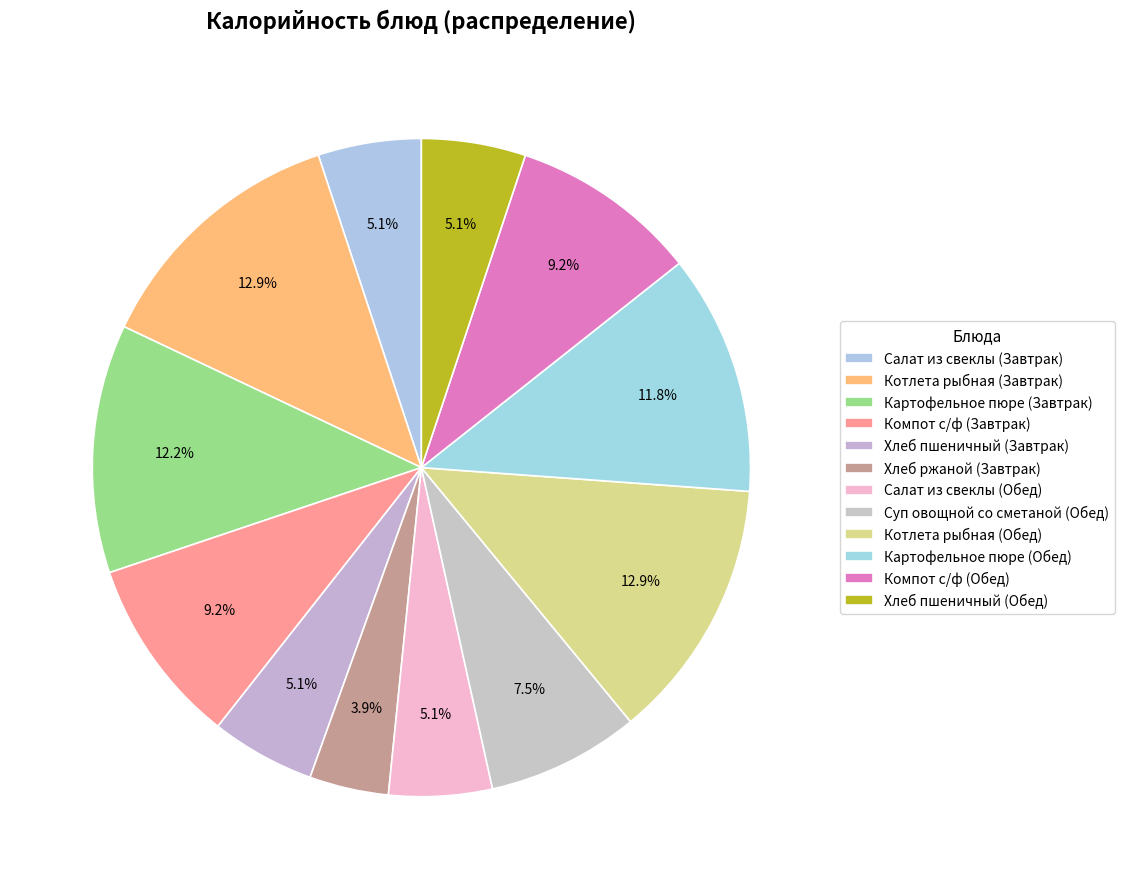

To the nearest percent, what percentage of the pie is Картофельное пюре (Завтрак)?

12%